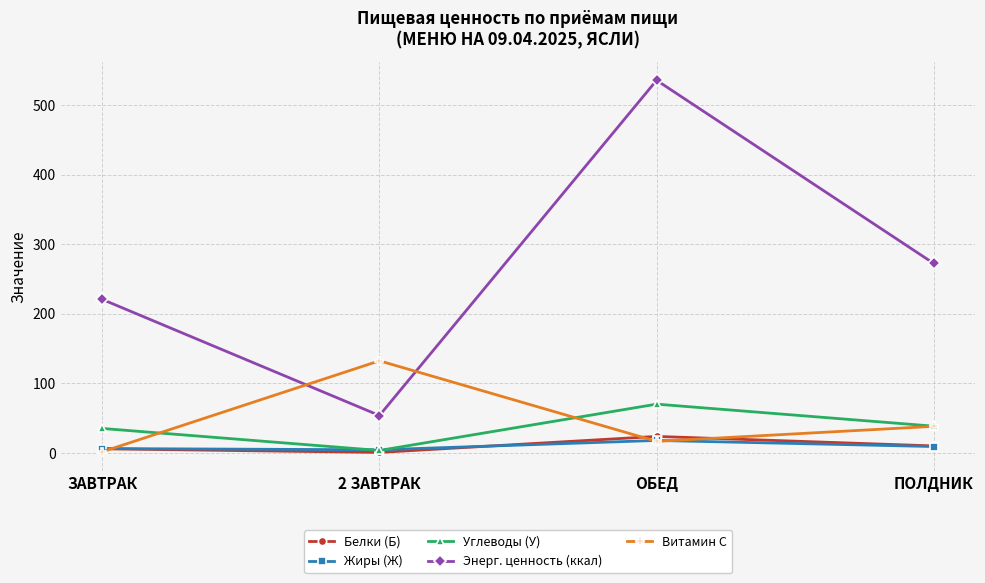

Is the value of Белки (Б) at 2 ЗАВТРАК greater than the value of Энерг. ценность (ккал) at 2 ЗАВТРАК?

No